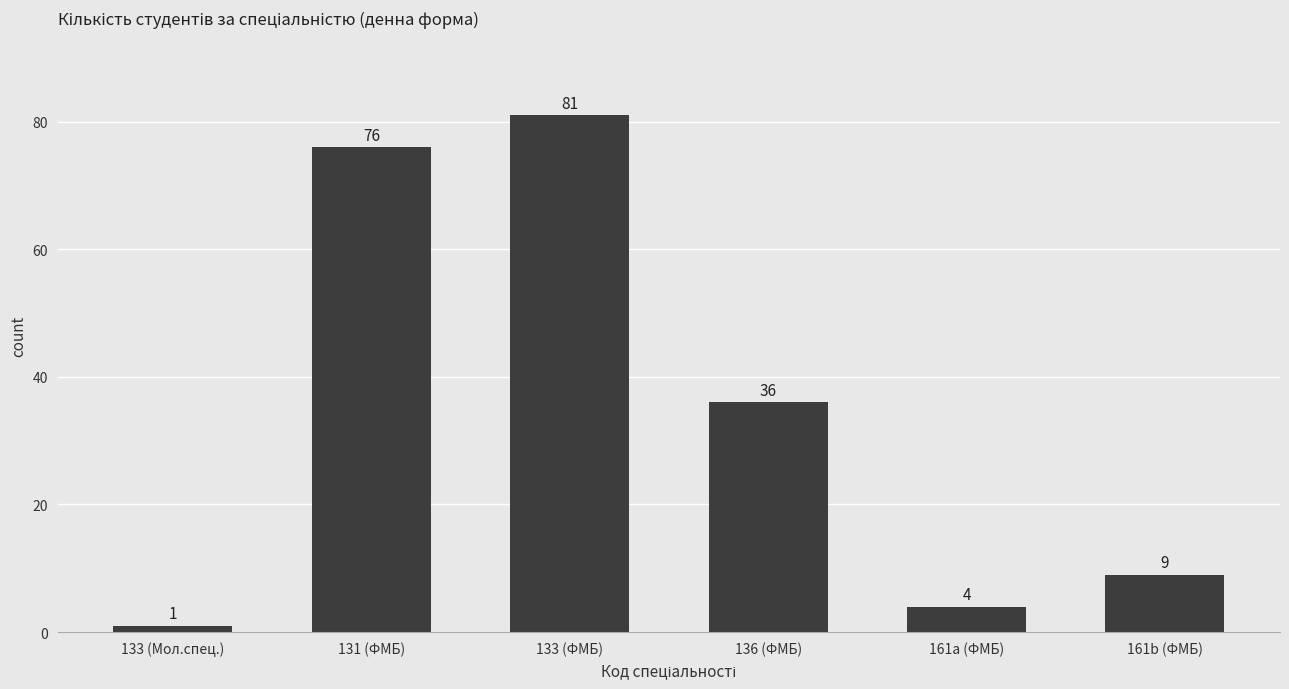

What is the value of the 1st bar from the left?

1